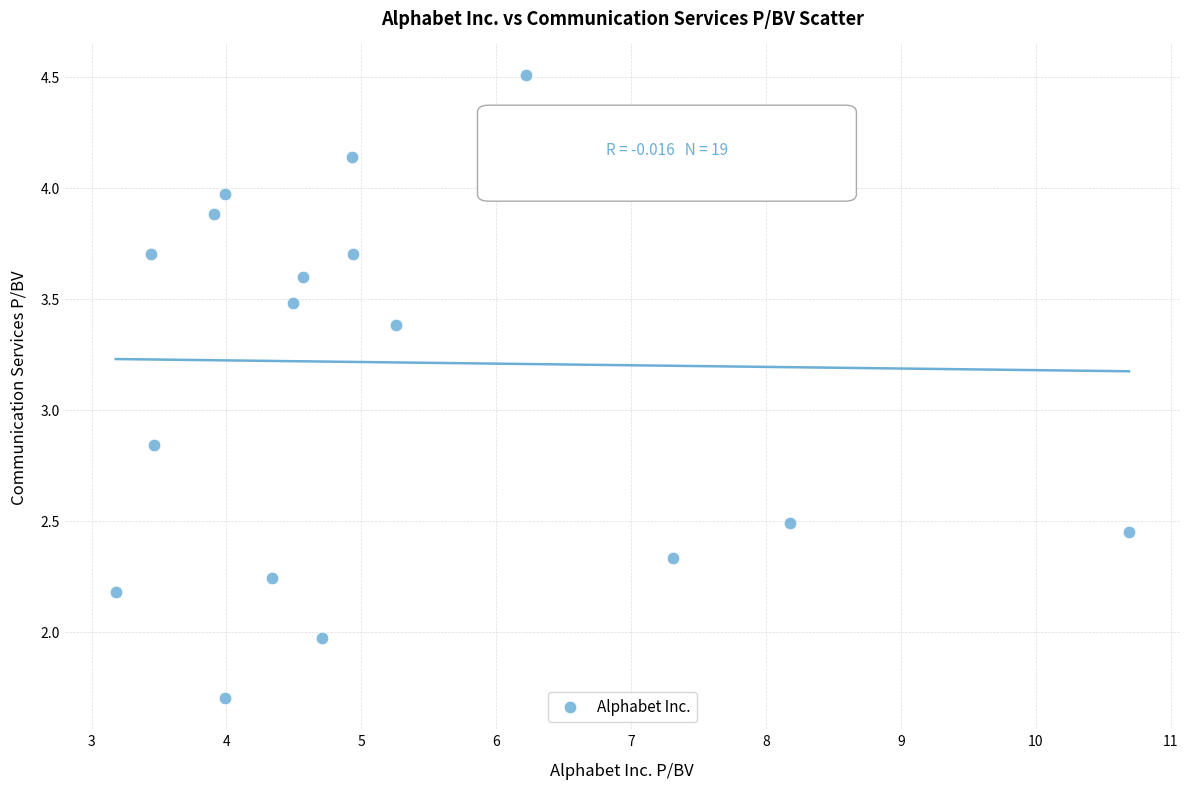

What is the range of X values (max minus min)?

7.5